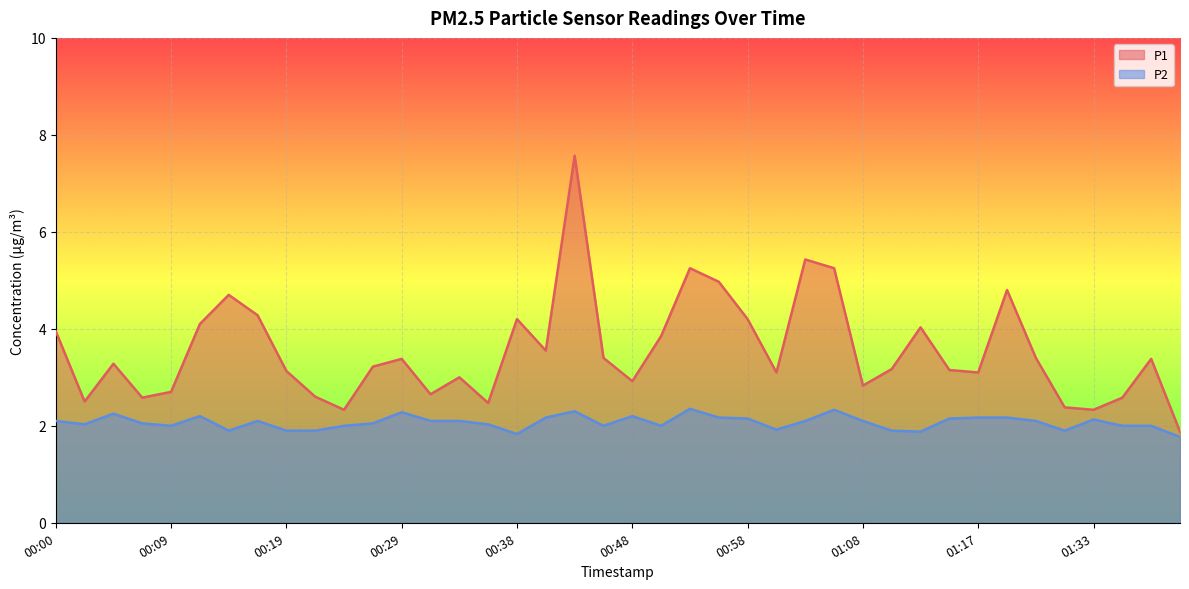

The value of P1 at 01:36 is 2.6. True or false?

True